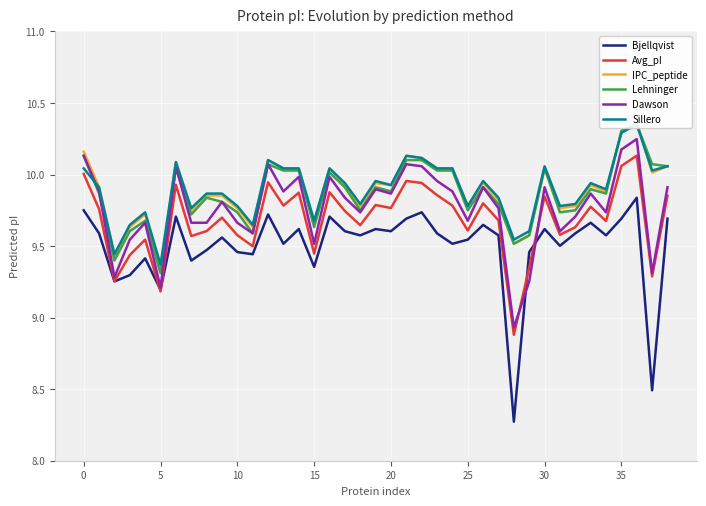

True or false: Avg_pI and Lehninger intersect in this chart.

False